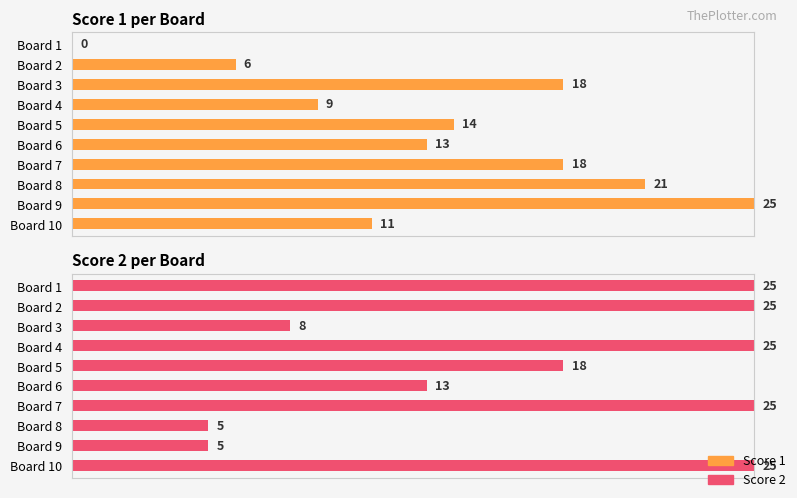

What are all the series names shown in the legend?

Score 1, Score 2